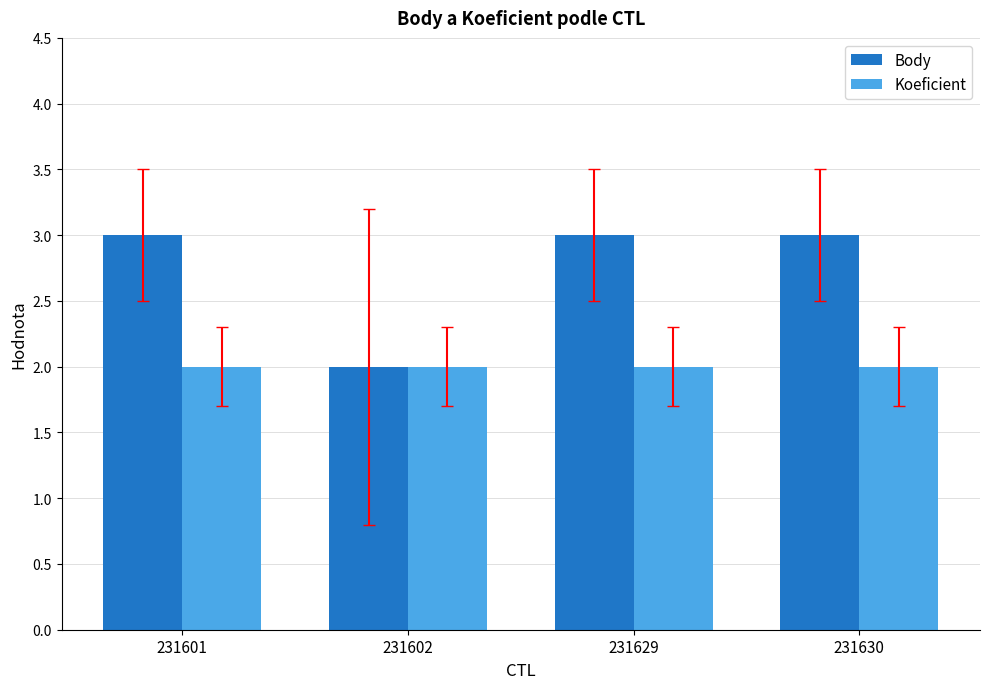

Is the value of Koeficient at 231630 greater than the value of Body at 231601?

No